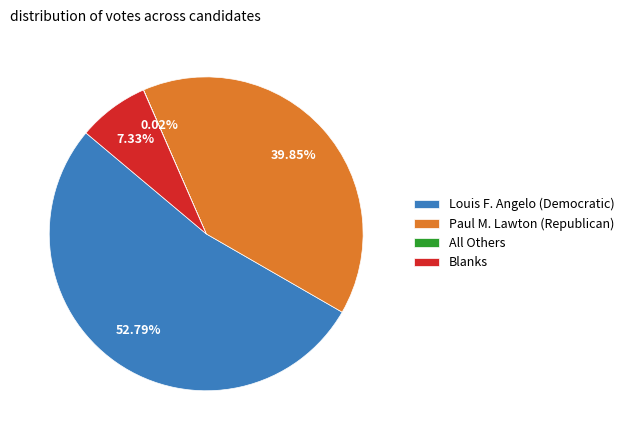

Which has a higher value, Louis F. Angelo (Democratic) or Blanks?

Louis F. Angelo (Democratic)